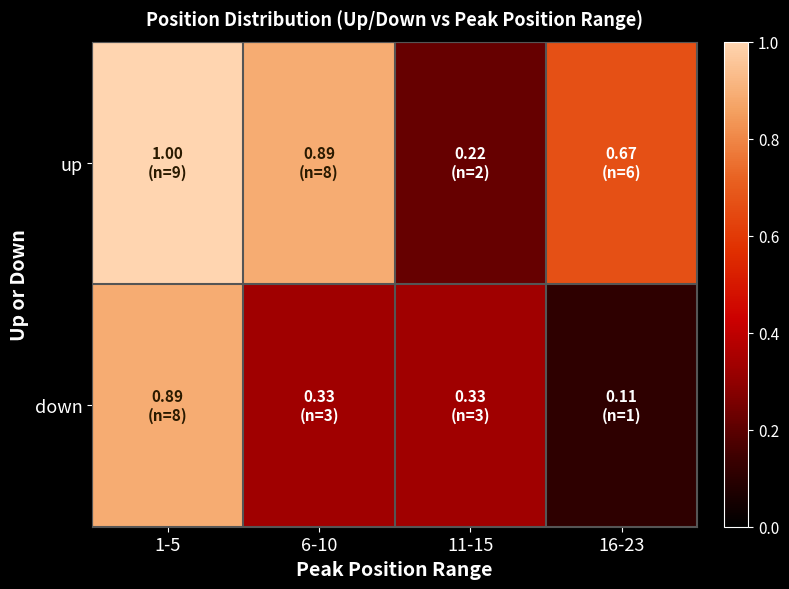

What is the difference between the highest and lowest values at 6-10?

0.6